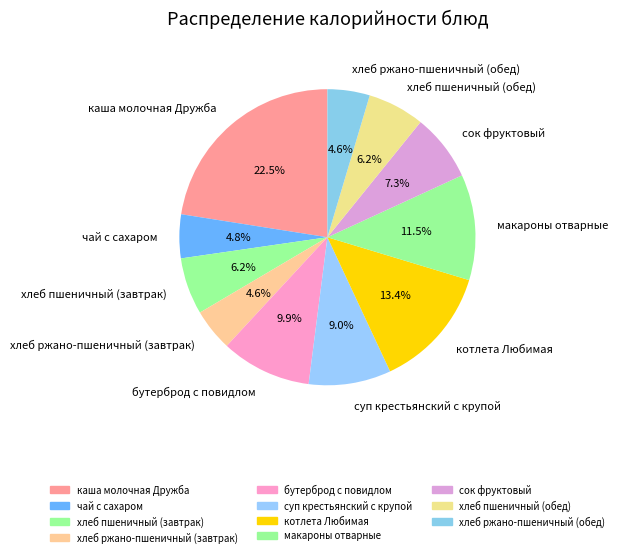

What percentage do каша молочная Дружба and хлеб пшеничный (обед) together represent?

28.7%